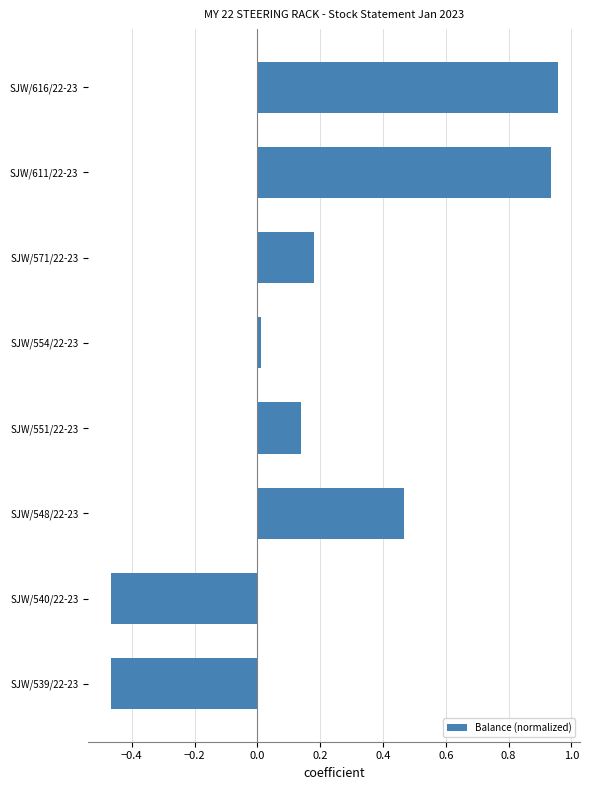

Is it true that the value at SJW/539/22-23 is -0.8?

False